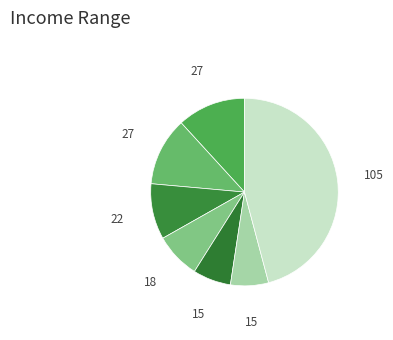

Count the number of slices in the pie.

7